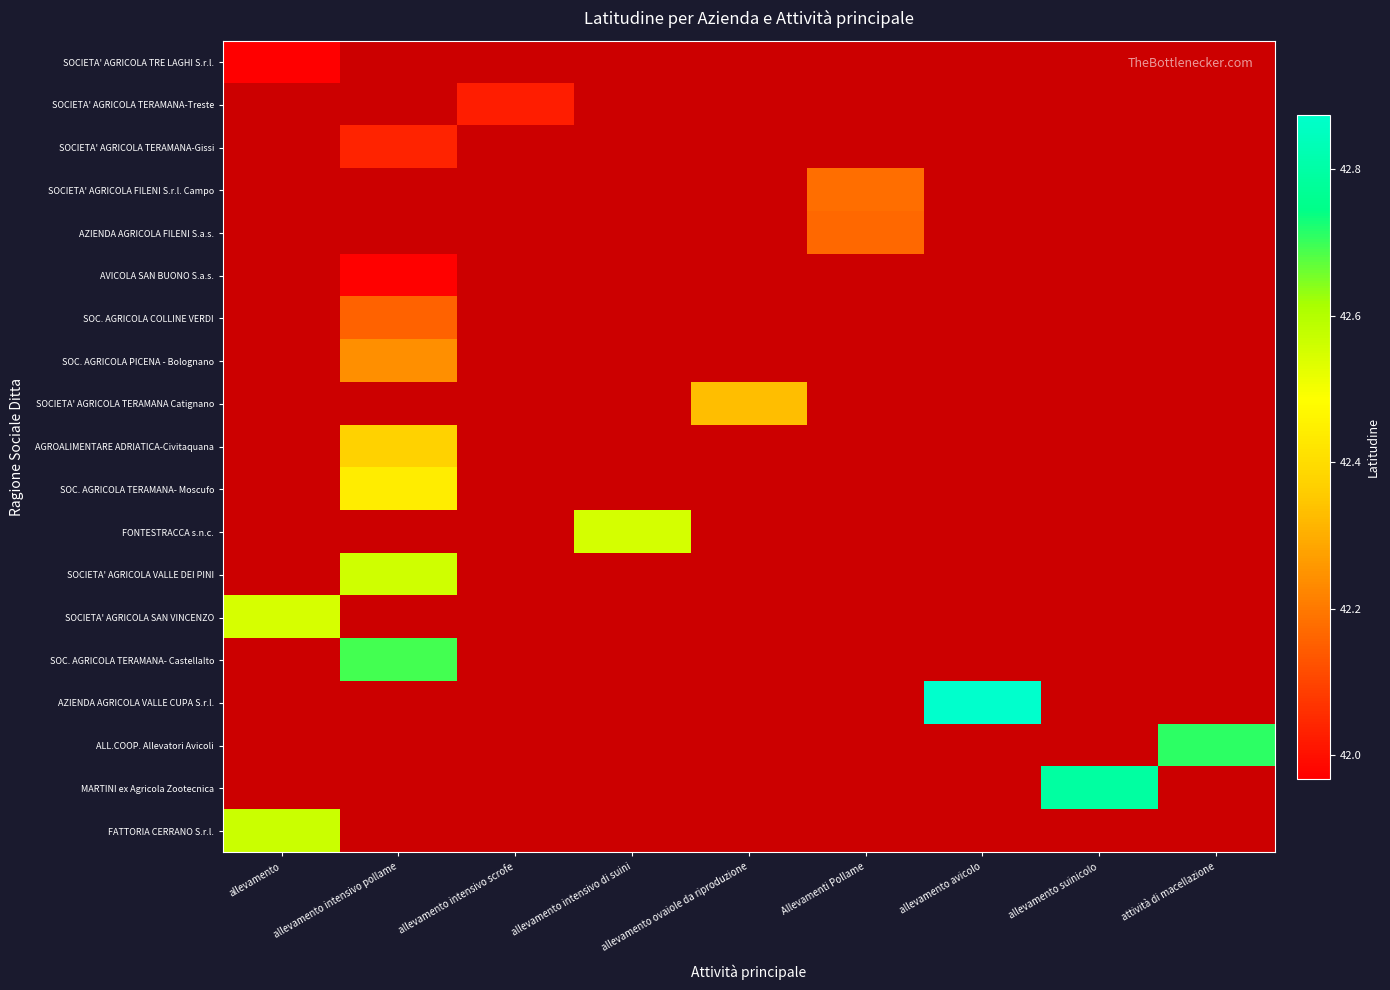

What is the smallest value displayed?

42.0